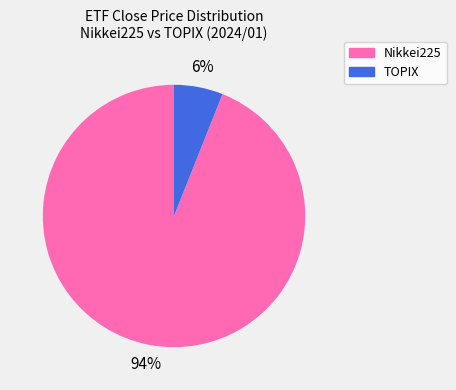

Does any single category account for the majority?

Yes